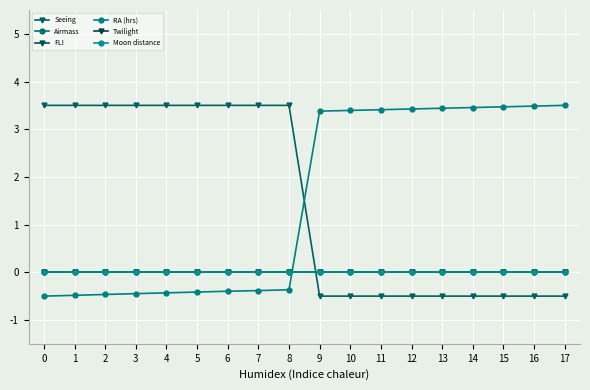

At which label is RA (hrs) closest to 1?

8